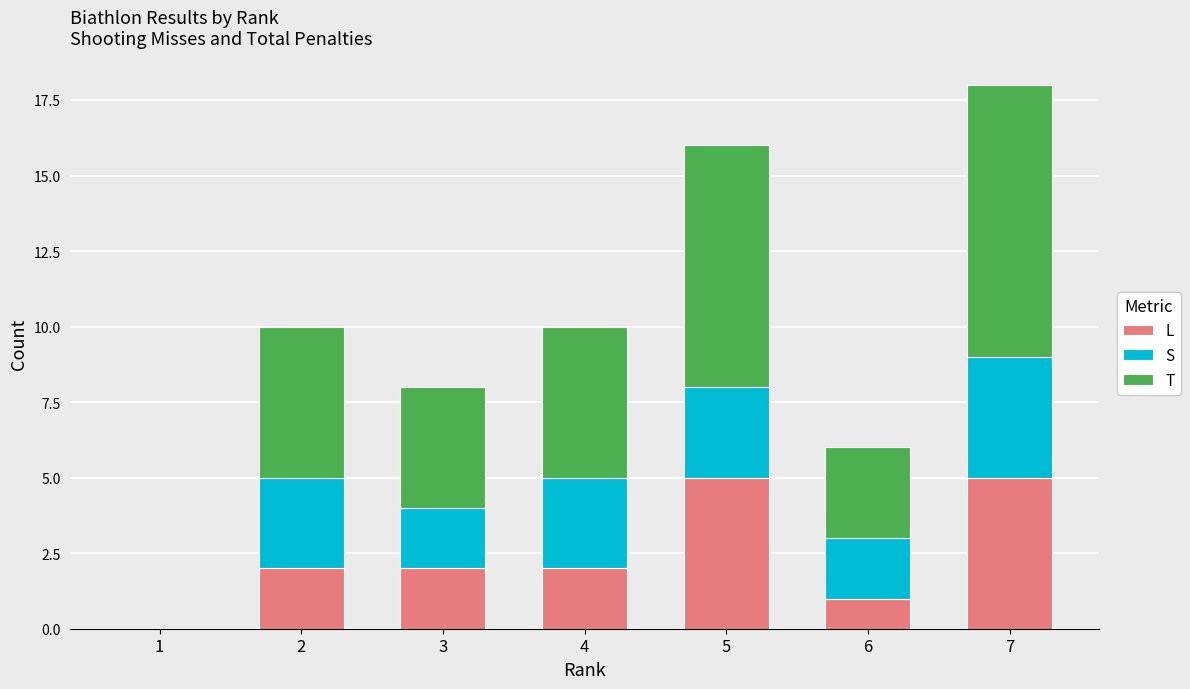

Is it true that L equals 1 at 4?

False